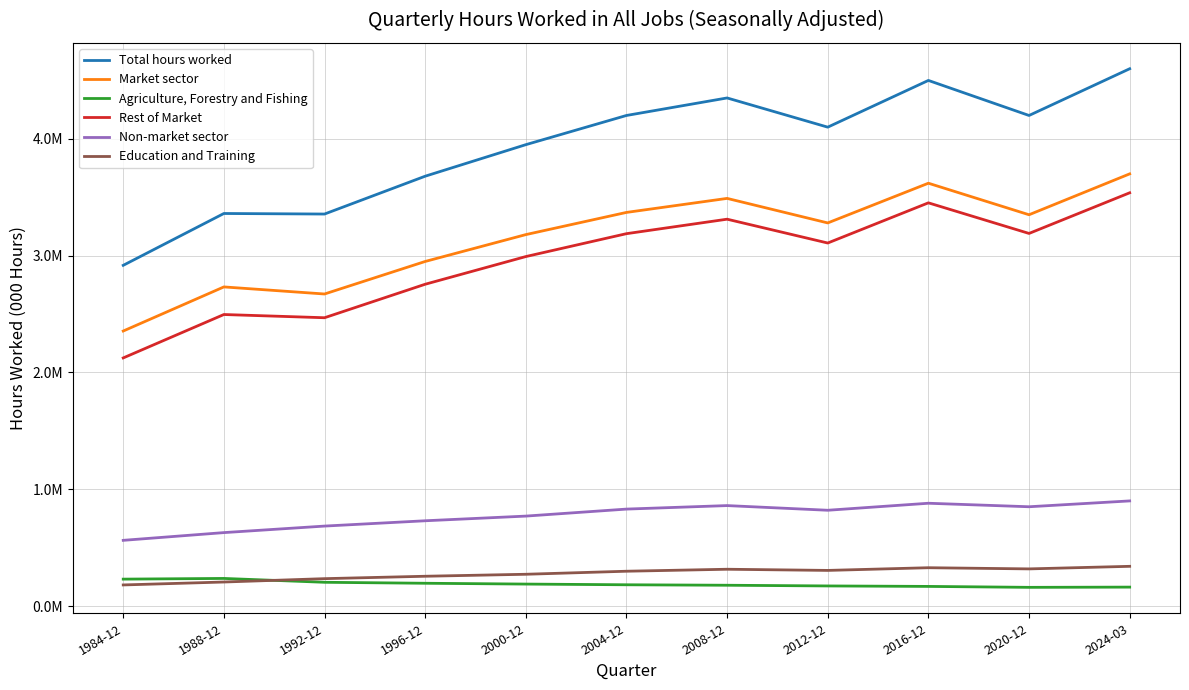

Rank the categories by Rest of Market value from highest to lowest.

2024-03, 2016-12, 2008-12, 2020-12, 2004-12, 2012-12, 2000-12, 1996-12, 1988-12, 1992-12, 1984-12